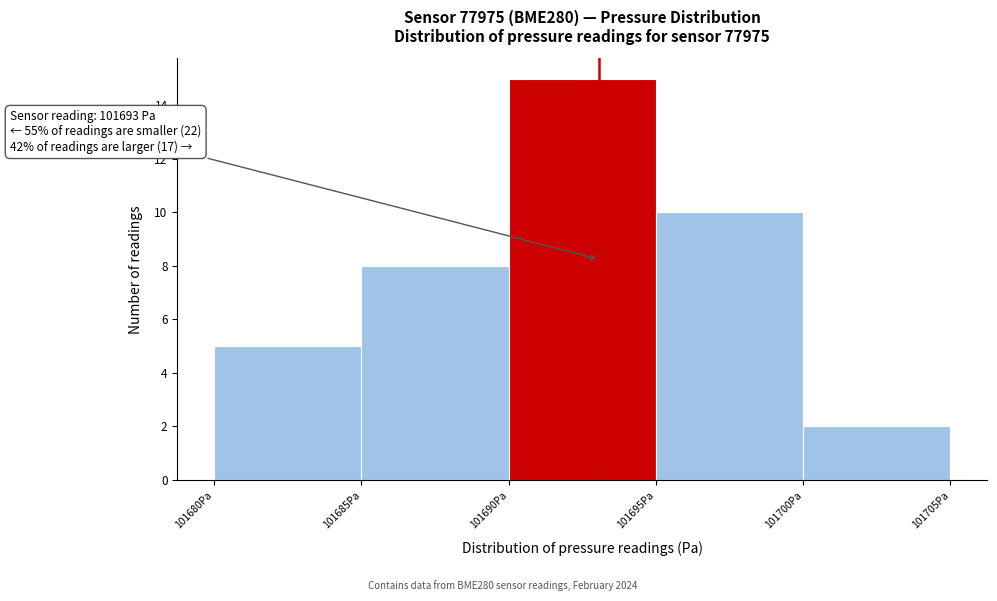

Which range on the x-axis has the tallest bar?

101690 to 101695